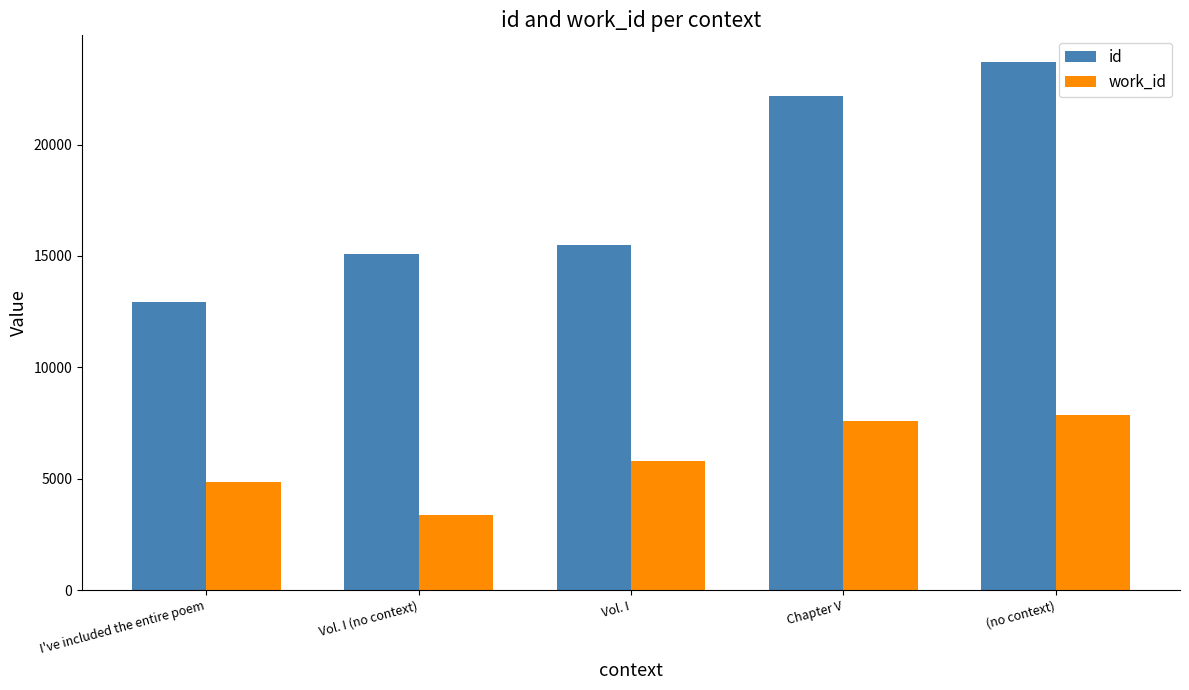

Where is id nearest to the value 18331?

Vol. I